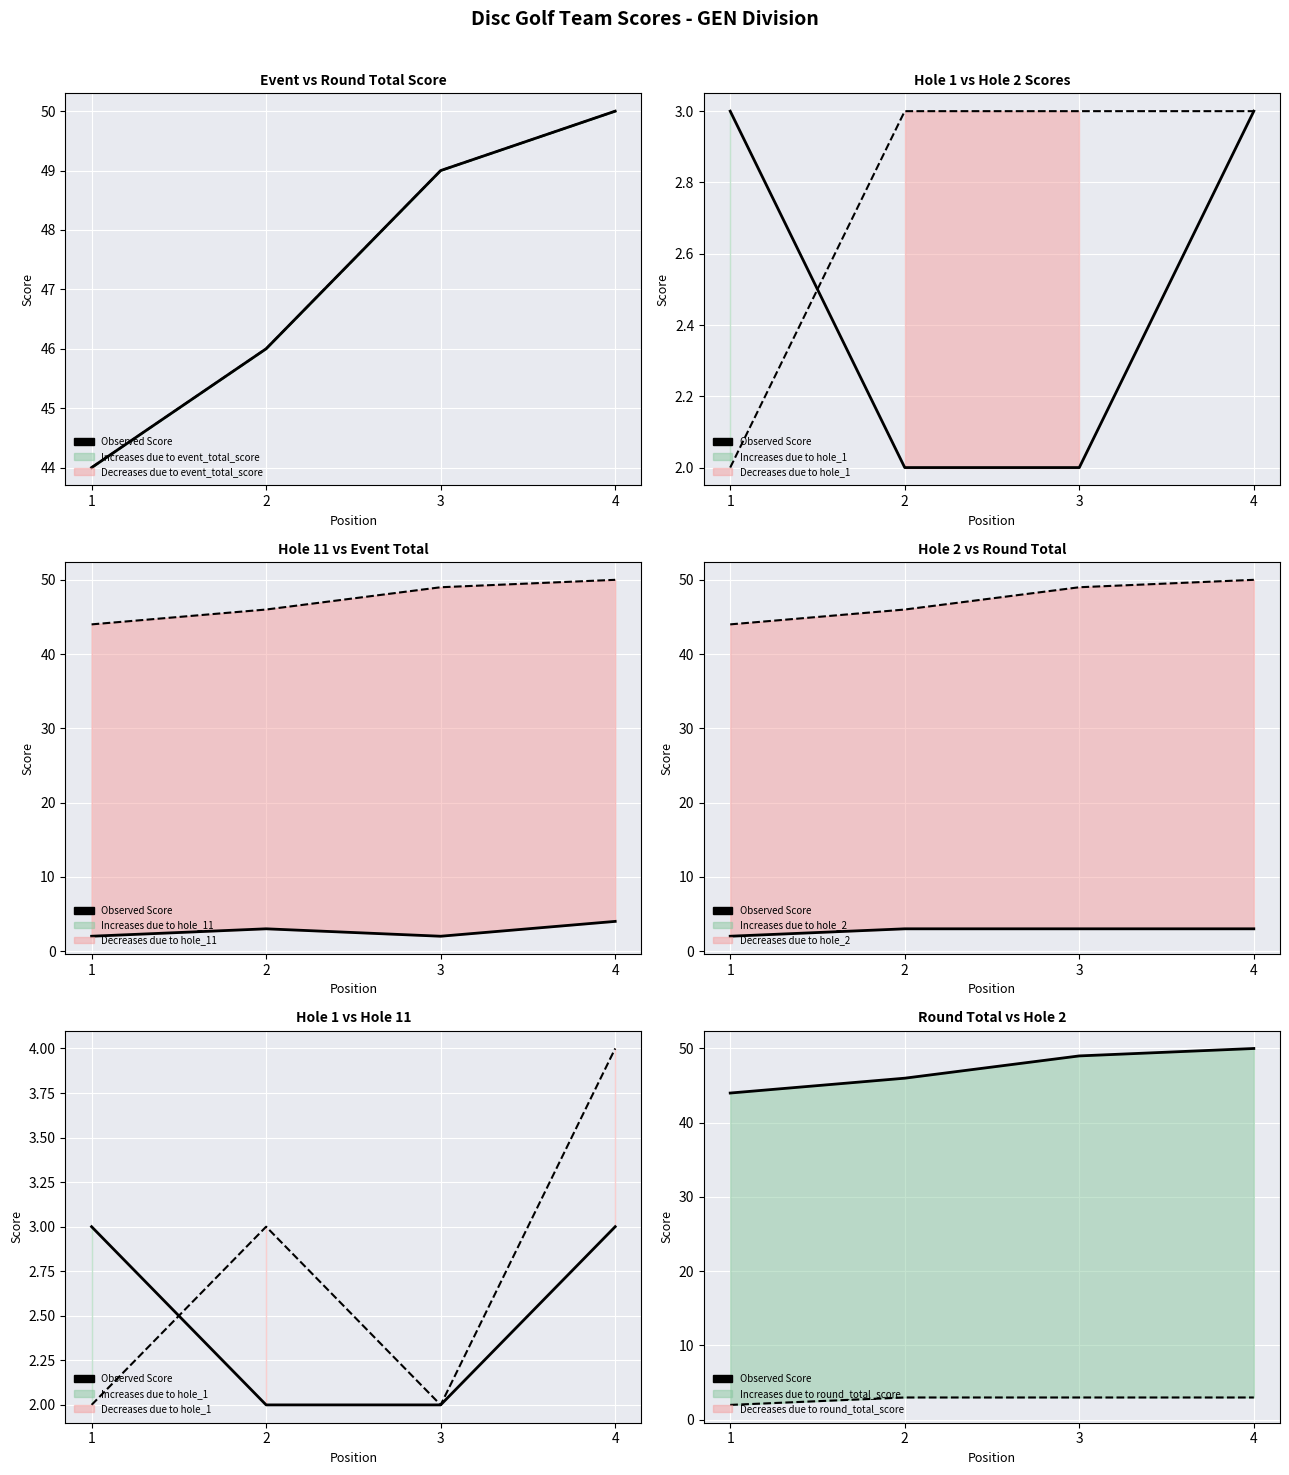

True or false: Series 2 (baseline) has a value of 2 at 1.

True